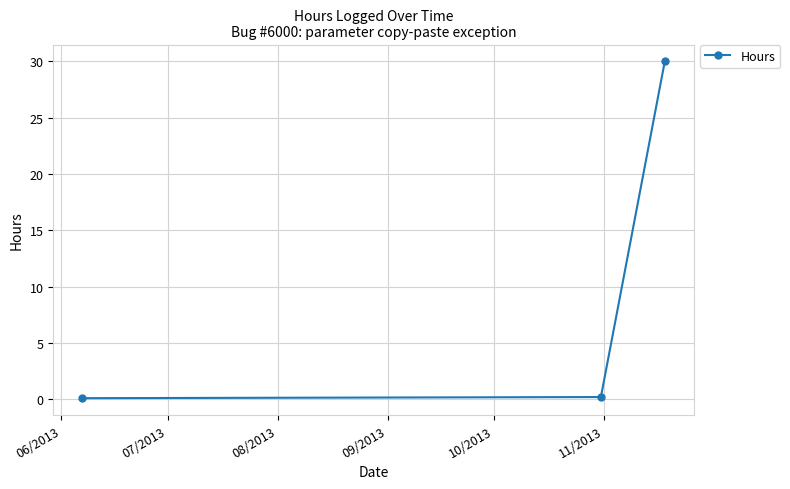

What is the maximum value shown in the chart?

30.0